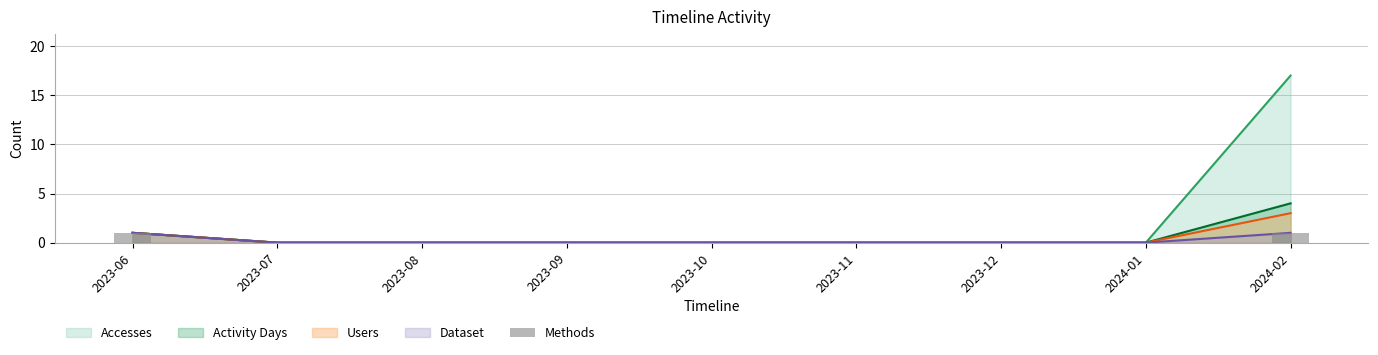

How many values are between 0 and 1?

9